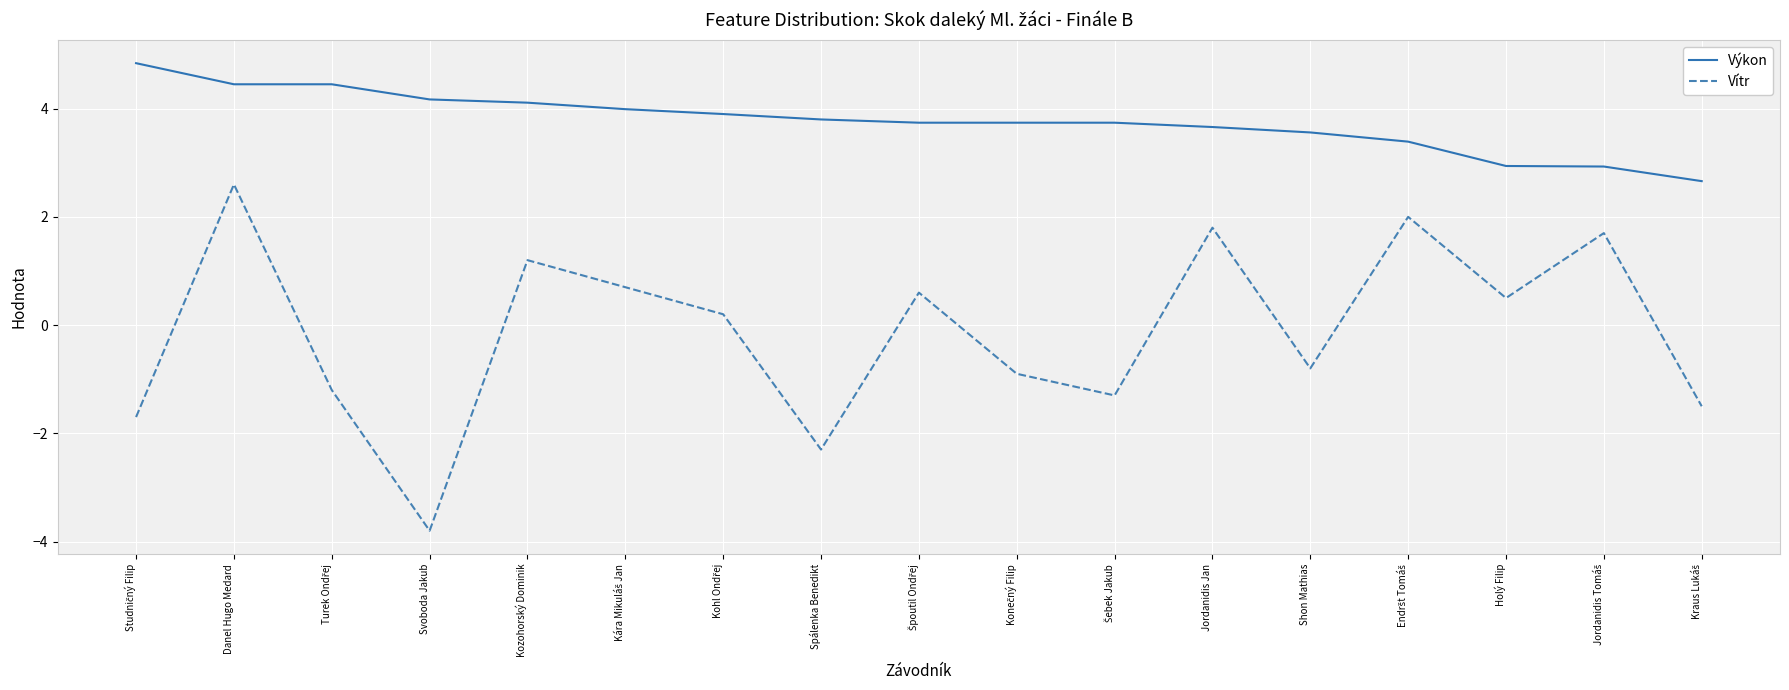

What position from the right is Kozohorský Dominik?

13